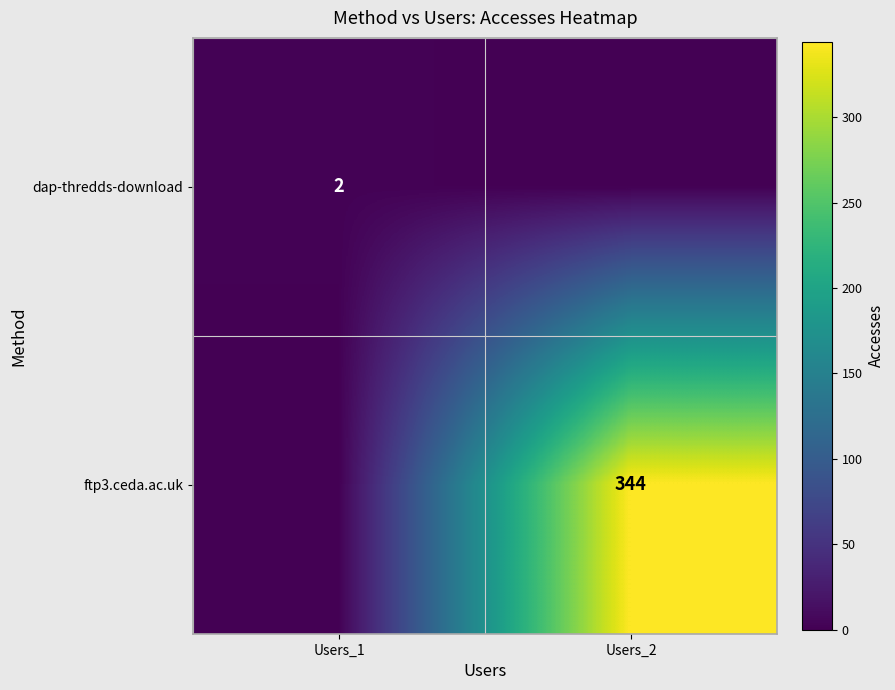

True or false: dap-thredds-download has a value of 2 at Users_1.

True